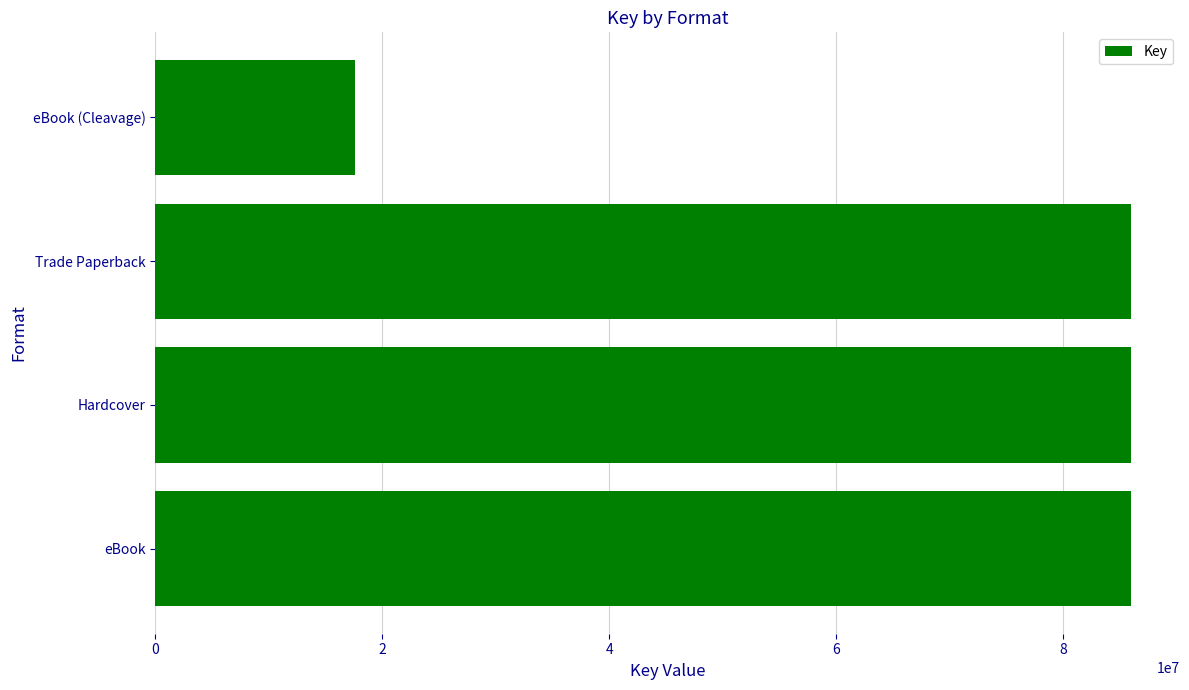

What is the ratio of the value at eBook to the value at Trade Paperback?

1.0